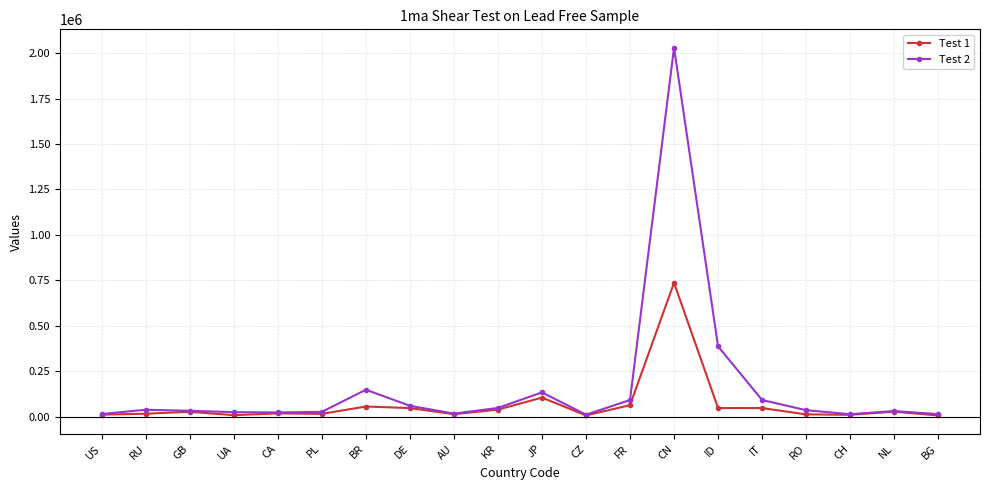

At which category is the sum across all series the highest?

CN